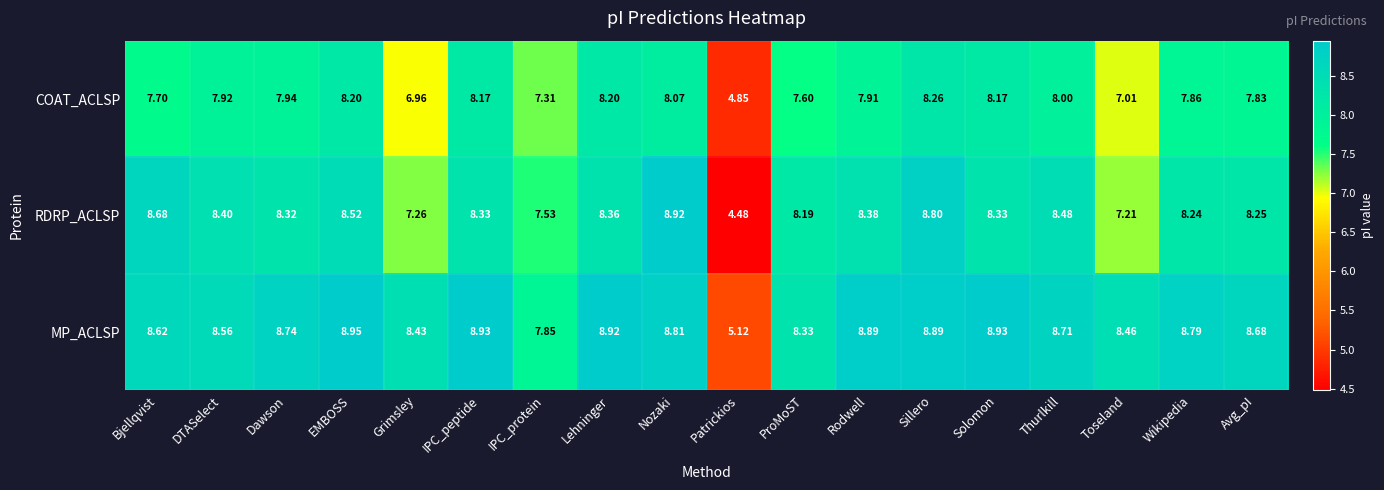

At which label does COAT_ACLSP first exceed 7?

Bjellqvist